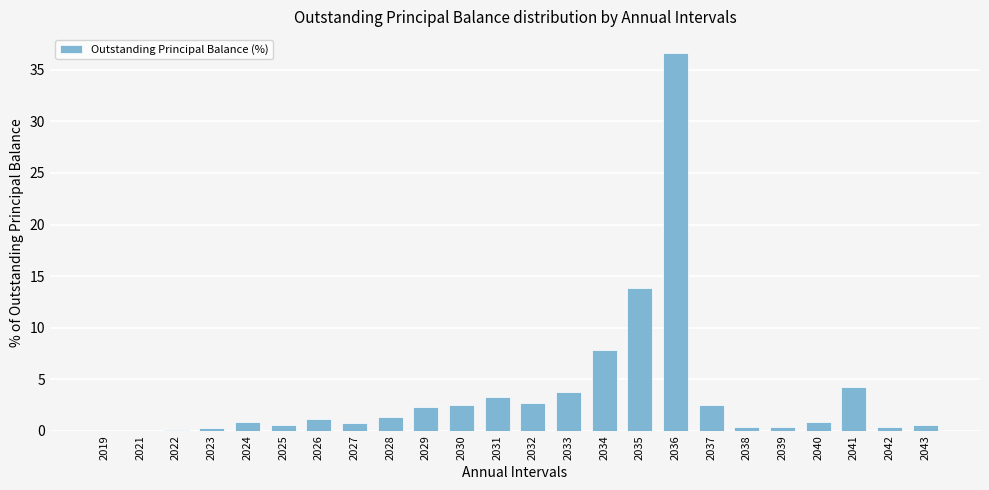

What is the average value?

3.6